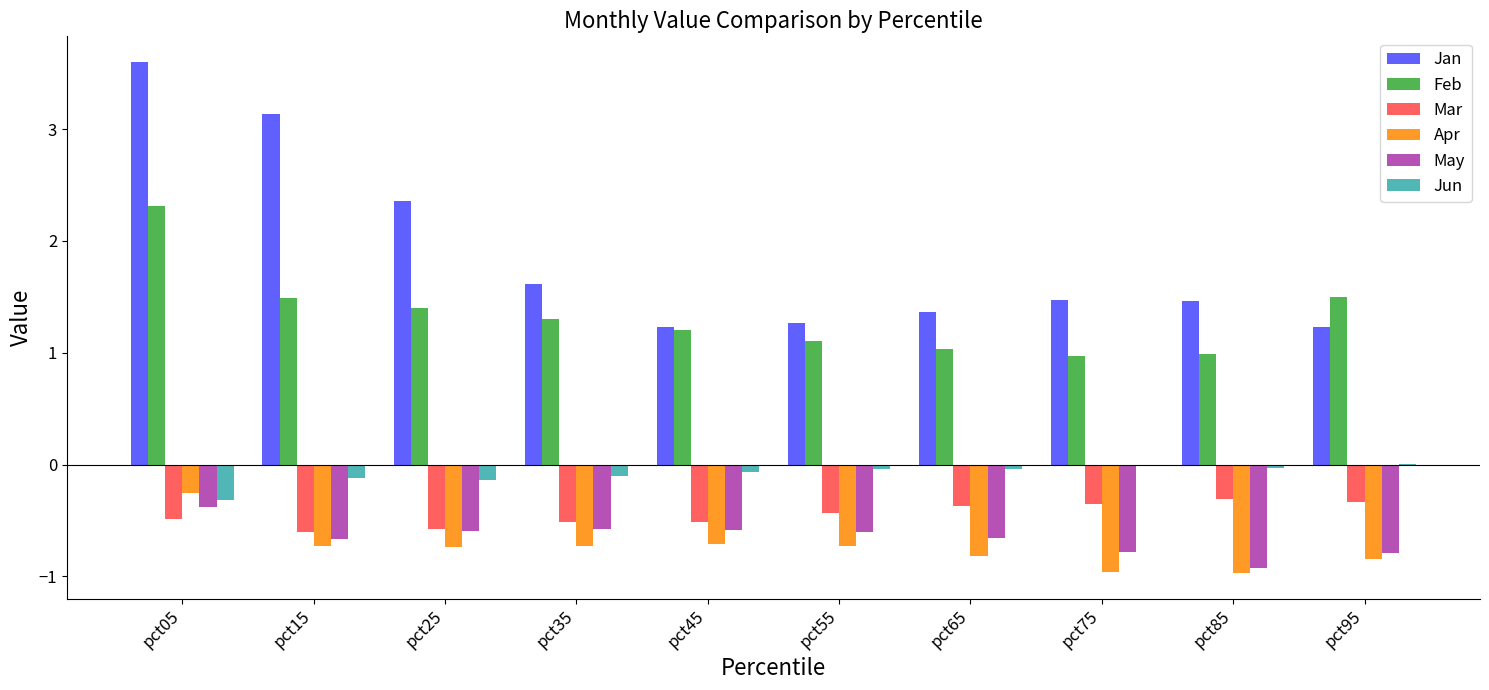

Which category has the highest value in the Apr series?

pct05